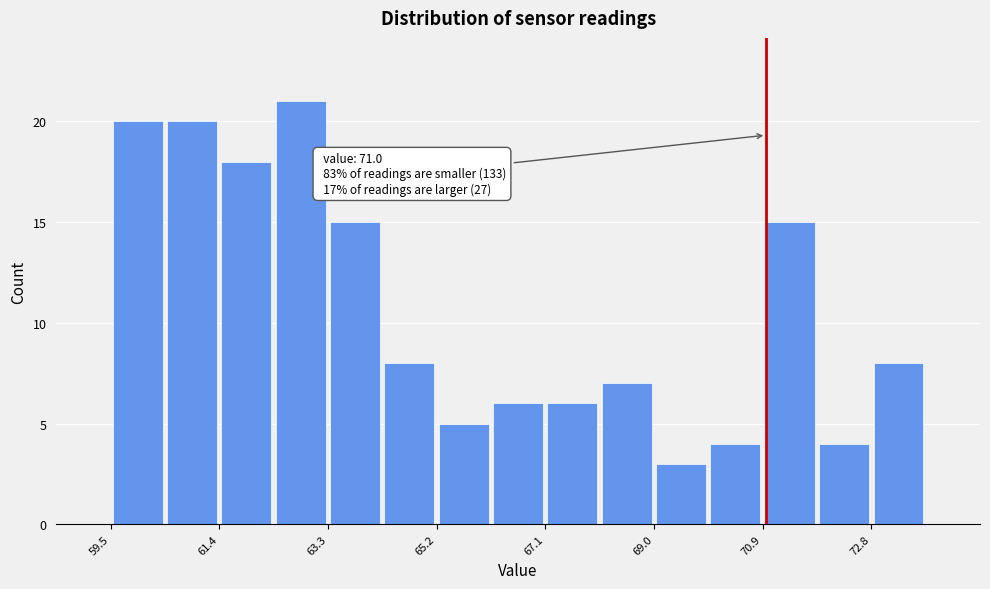

Which range on the x-axis has the tallest bar?

62.4 to 63.4